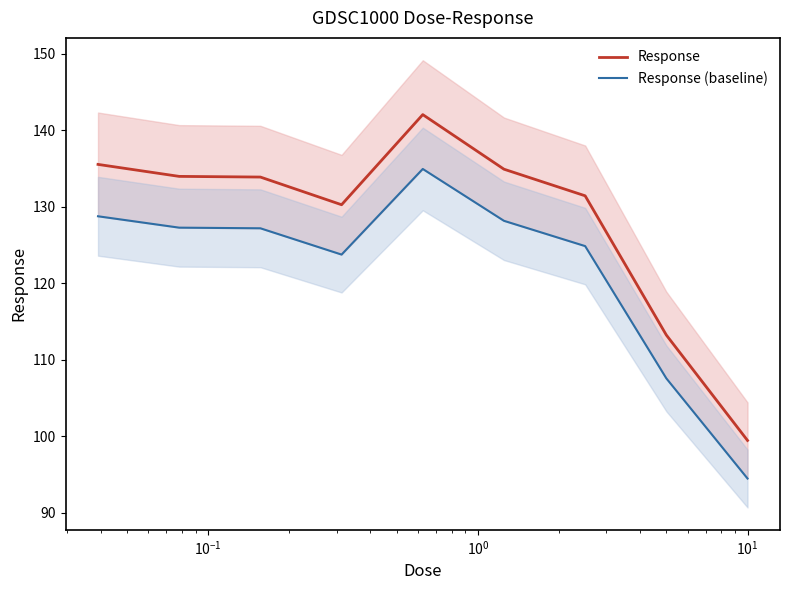

What is the minimum value for Response?

99.5